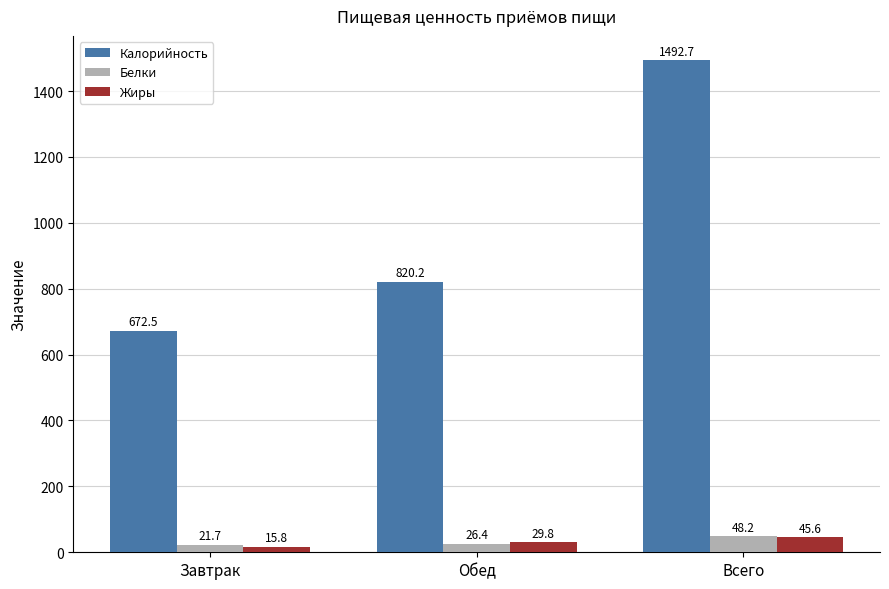

How many bars are there in each group?

3